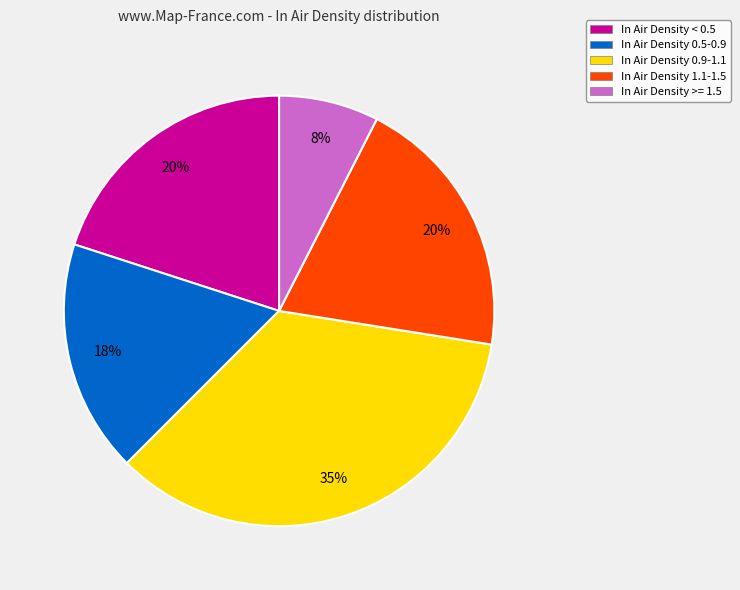

Is it true that In Air Density 0.9-1.1 is 49% of the pie?

False